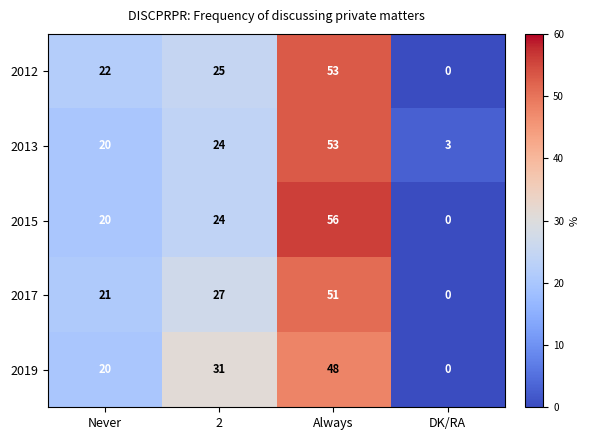

What is the sum of all 2019 values?

99